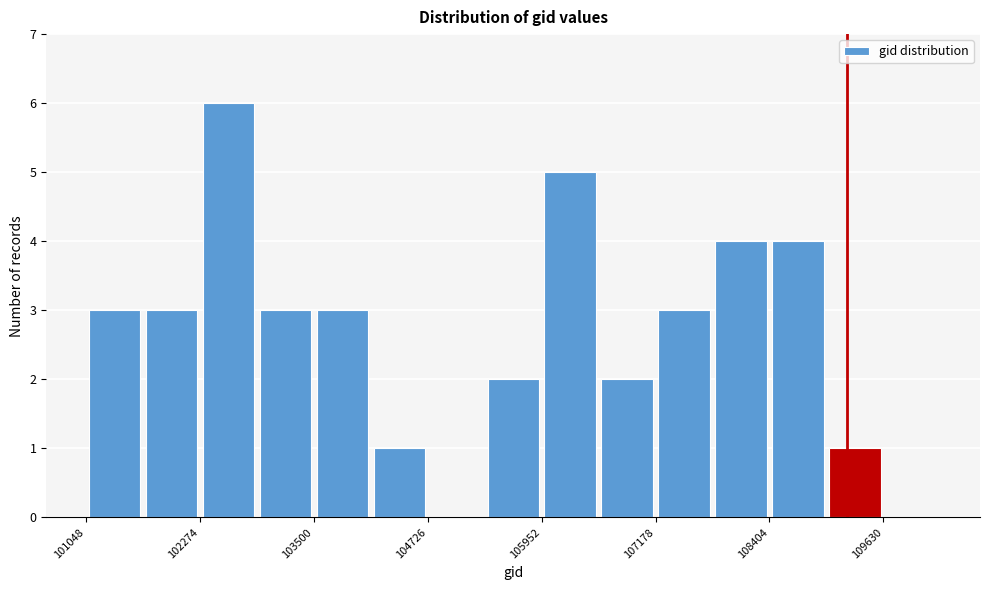

Read against the x-axis, roughly where is the centre of the tallest bar?

102600